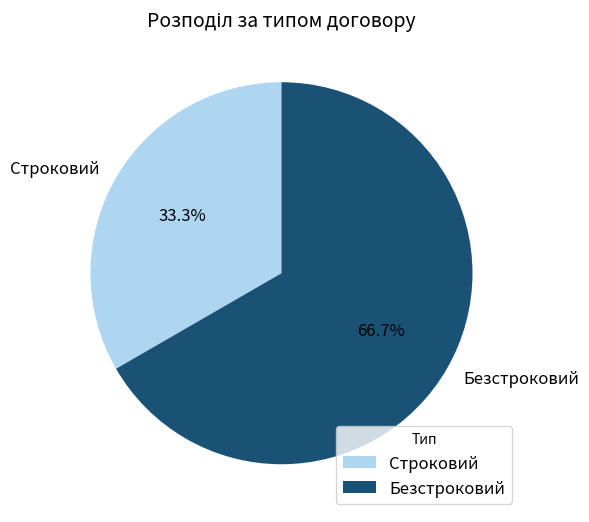

To the nearest percent, what percentage of the pie is Безстроковий?

67%